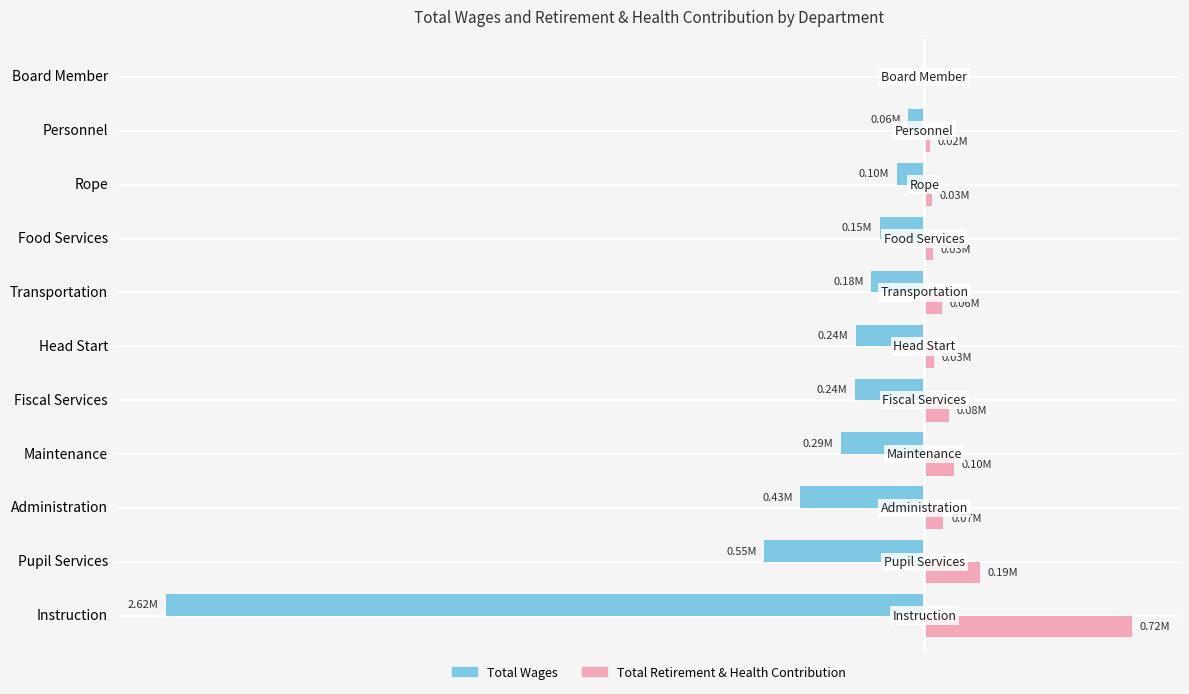

What are all the series names shown in the legend?

Total Wages, Total Retirement & Health Contribution